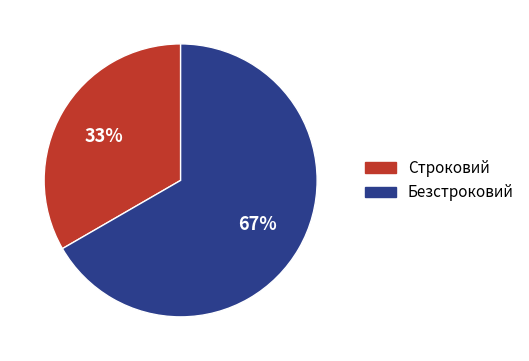

How many segments does this pie chart have?

2